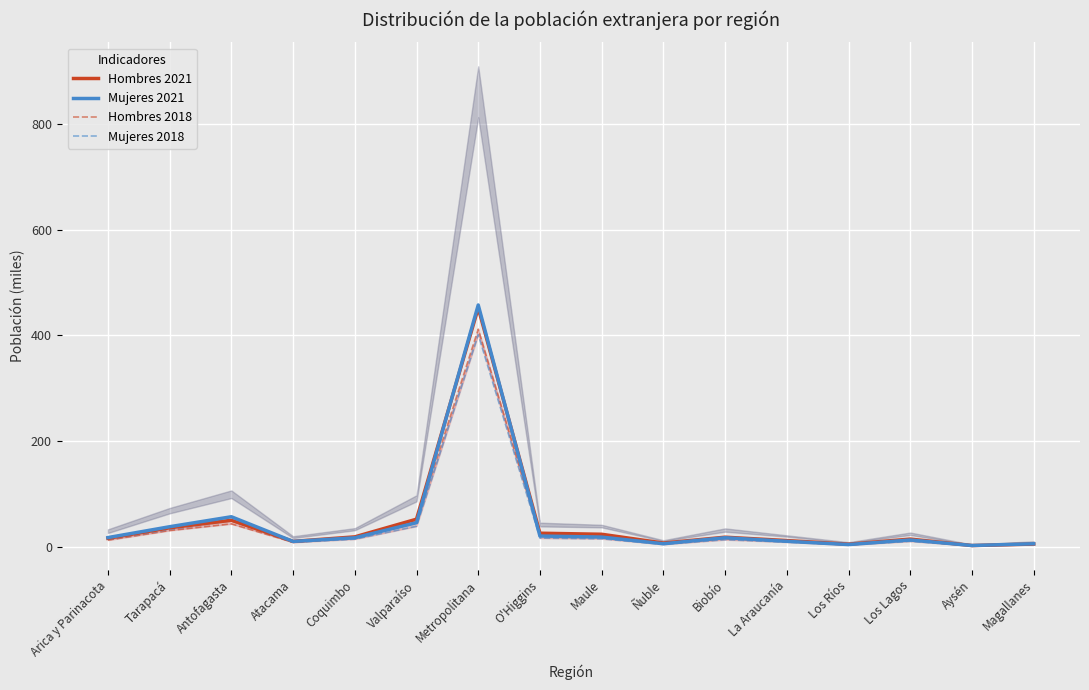

Is the value of Mujeres 2021 at Atacama greater than the value of Hombres 2021 at Aysén?

Yes